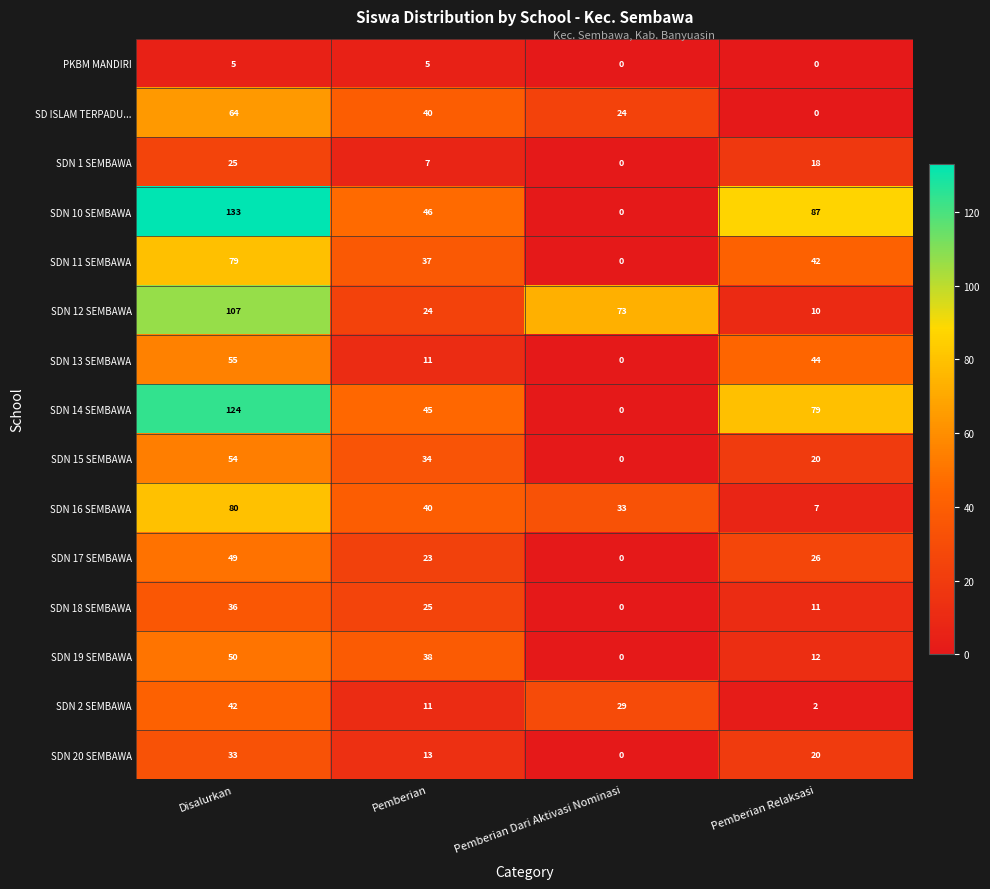

What is the average value of the SDN 18 SEMBAWA series?

18